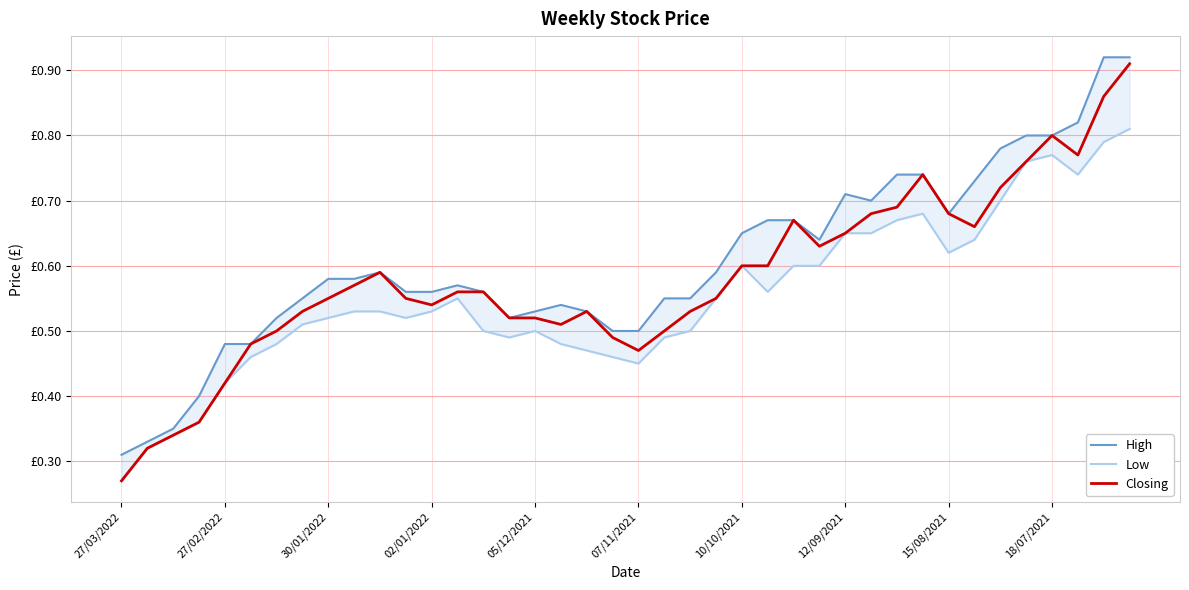

At which label does Low reach its peak?

39